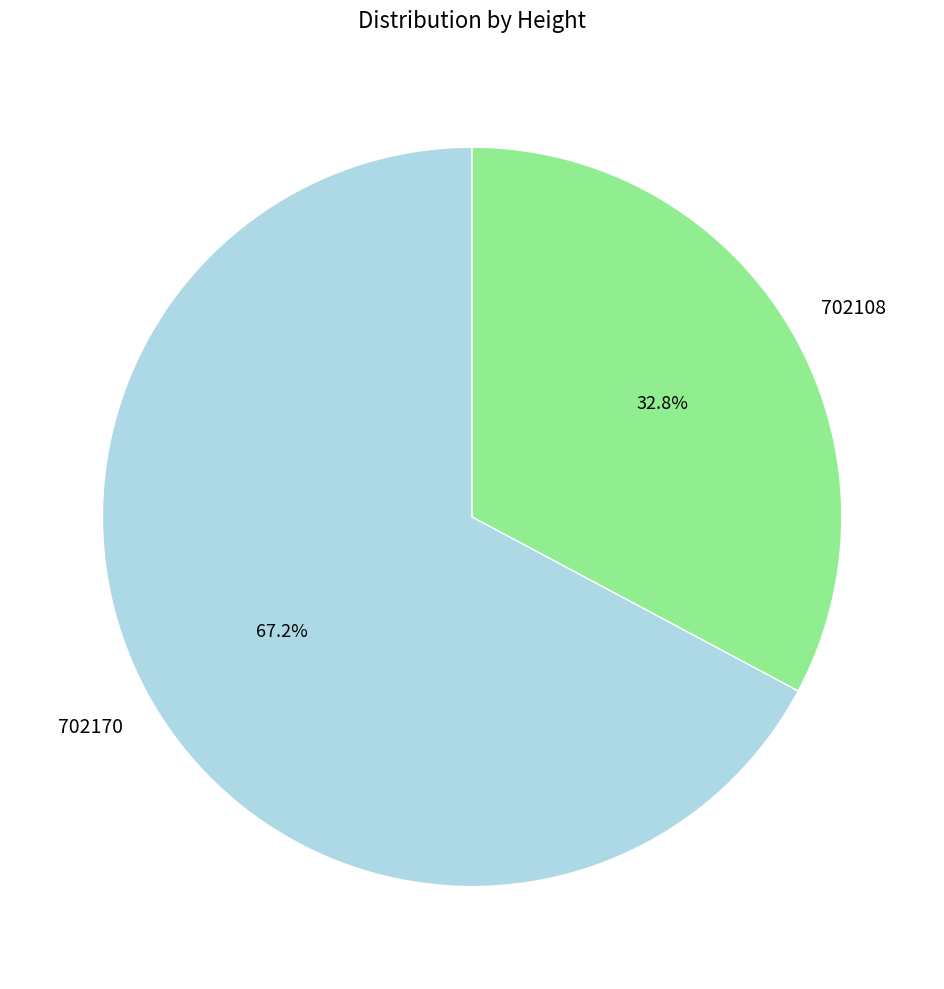

The 702108 slice represents 33% of the pie. True or false?

True